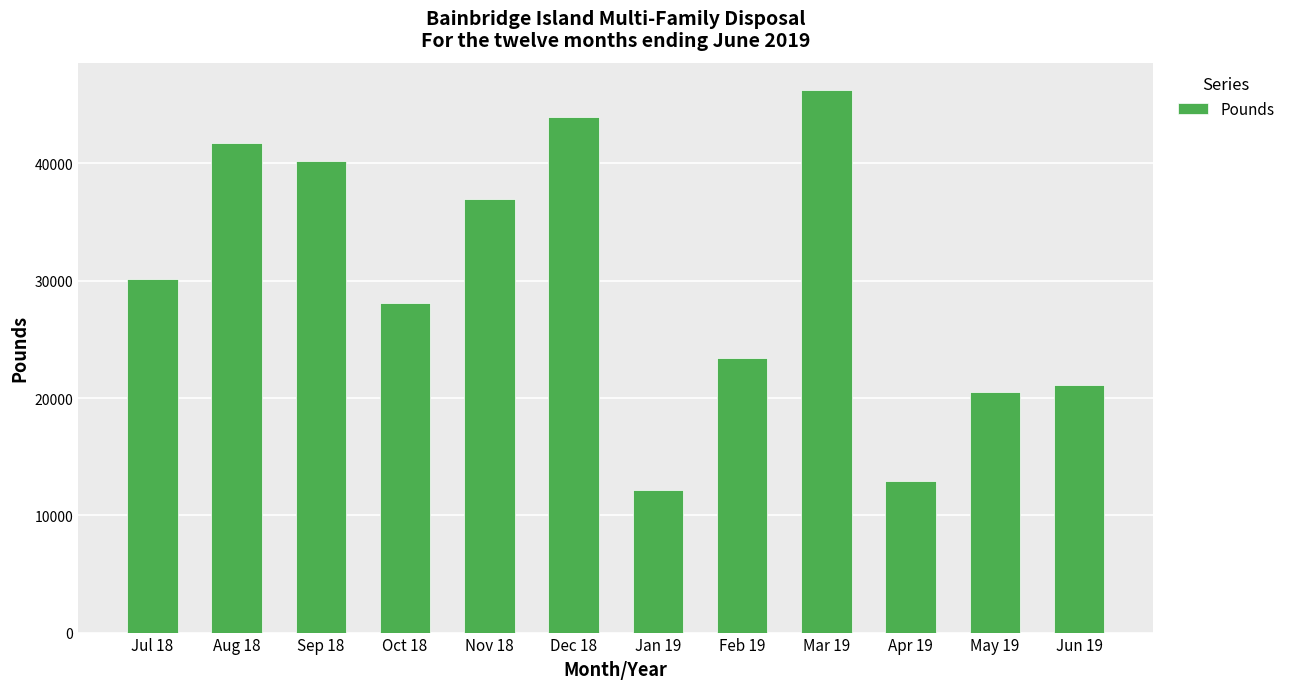

What is the difference between the maximum and minimum values?

34100